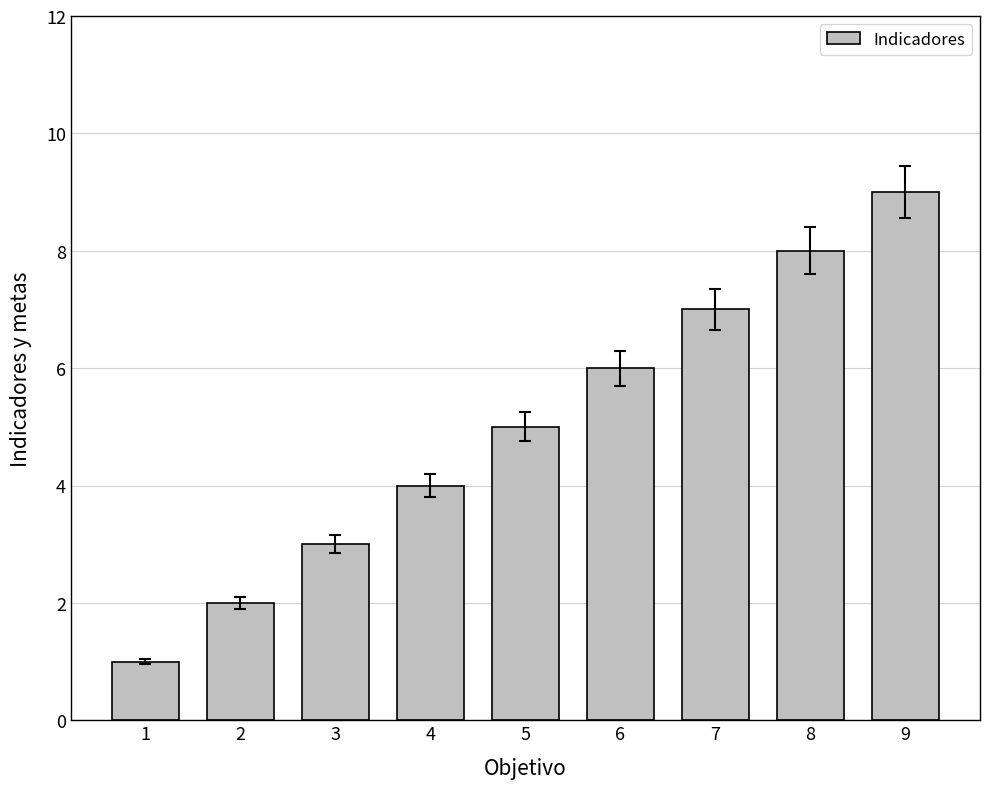

Reading right to left, transcribe all the data shown in this chart.

9	8	7	6	5	4	3	2	1